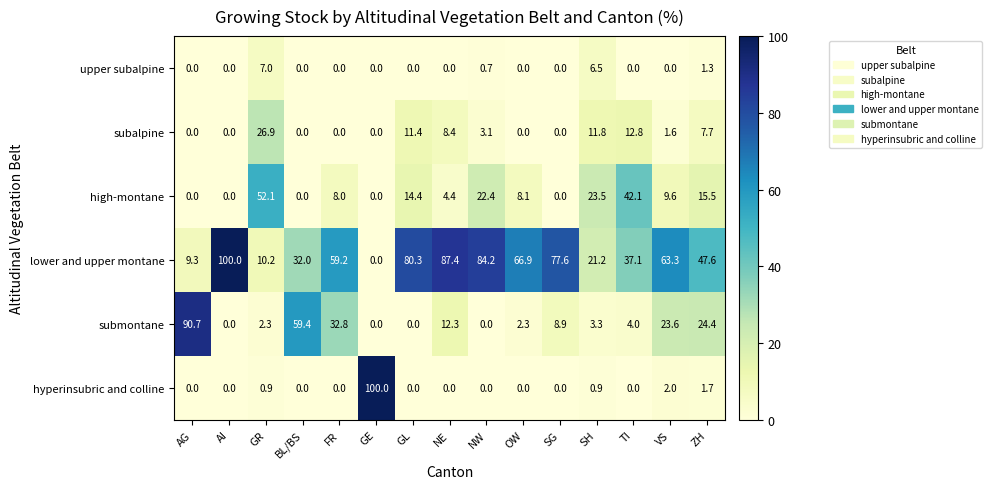

How many values in the subalpine series exceed 1?

8